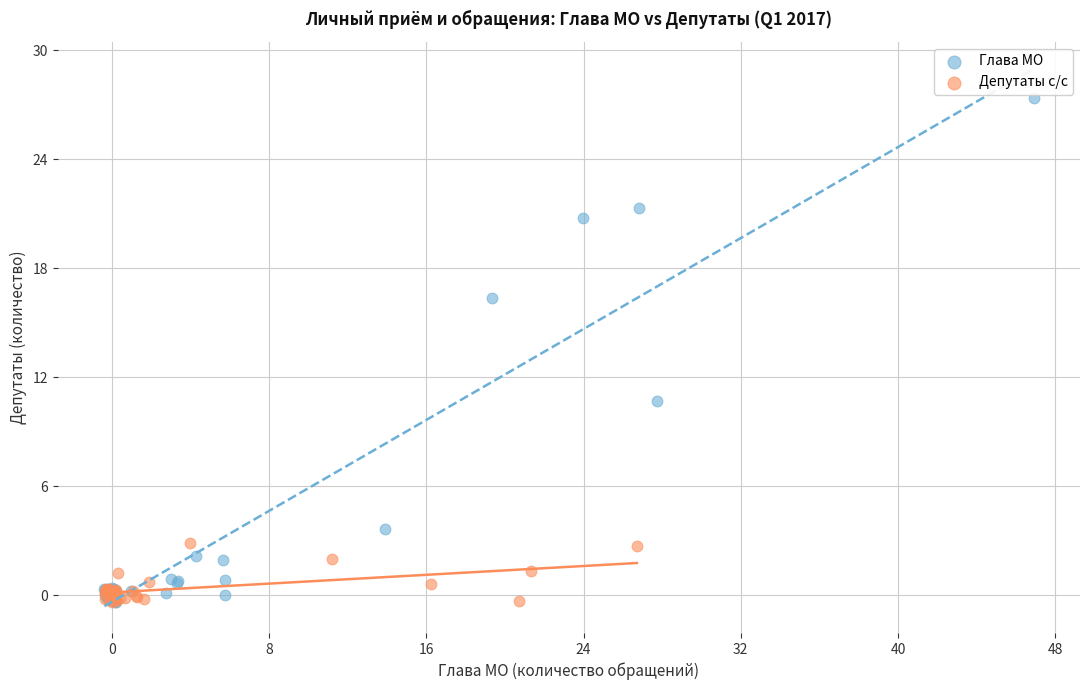

Which series has the largest Y range (max minus min)?

Глава МО